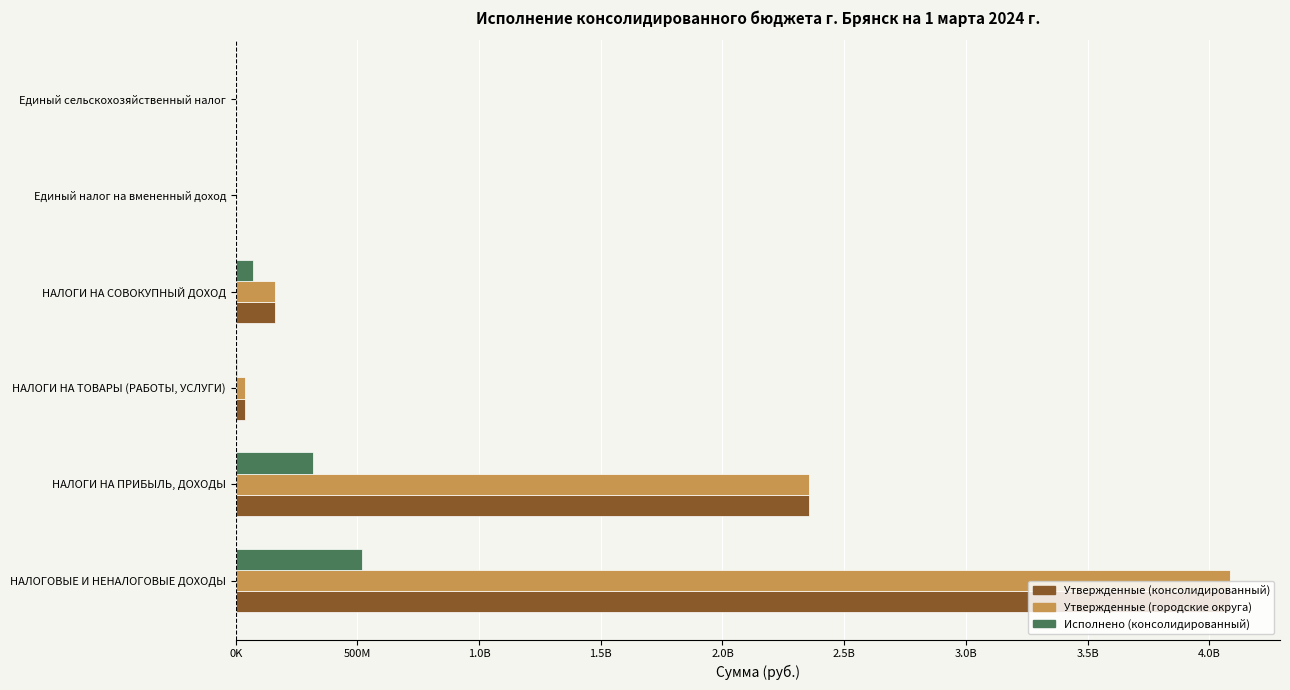

What is the sum of all Утвержденные (городские округа) values?

6642100300.0